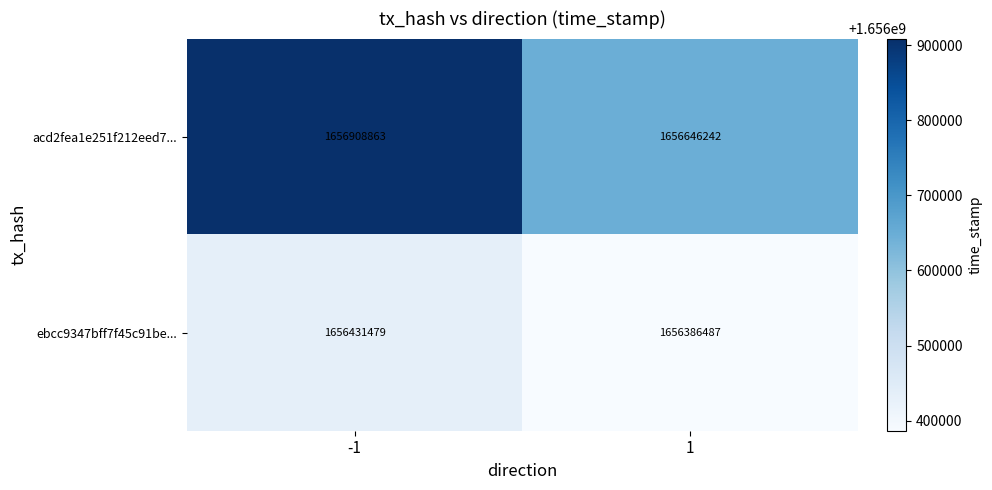

What is the difference between the maximum and minimum values in the ebcc9347bff7f45c91be... series?

44992